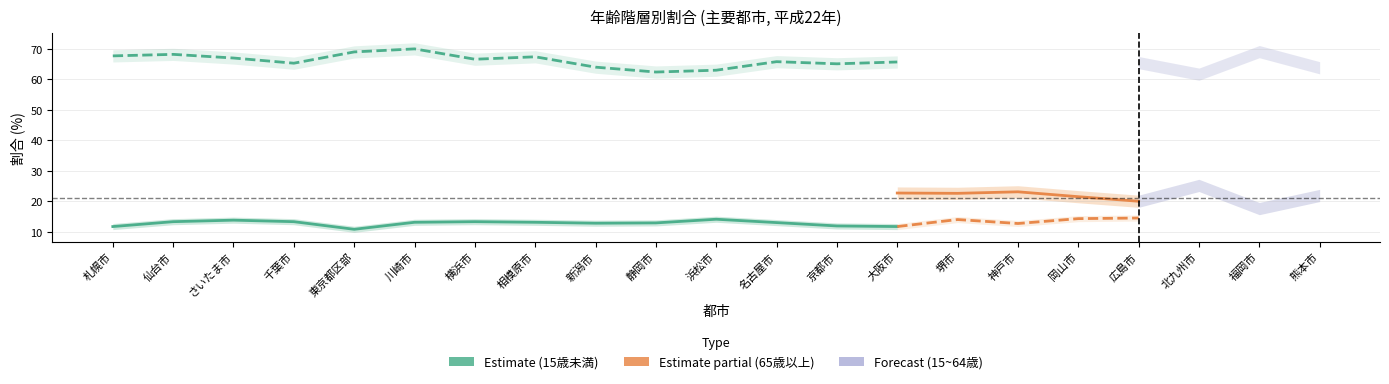

Rank the series by their maximum value, from highest to lowest.

15~64歳割合, 65歳以上割合, 15歳未満割合